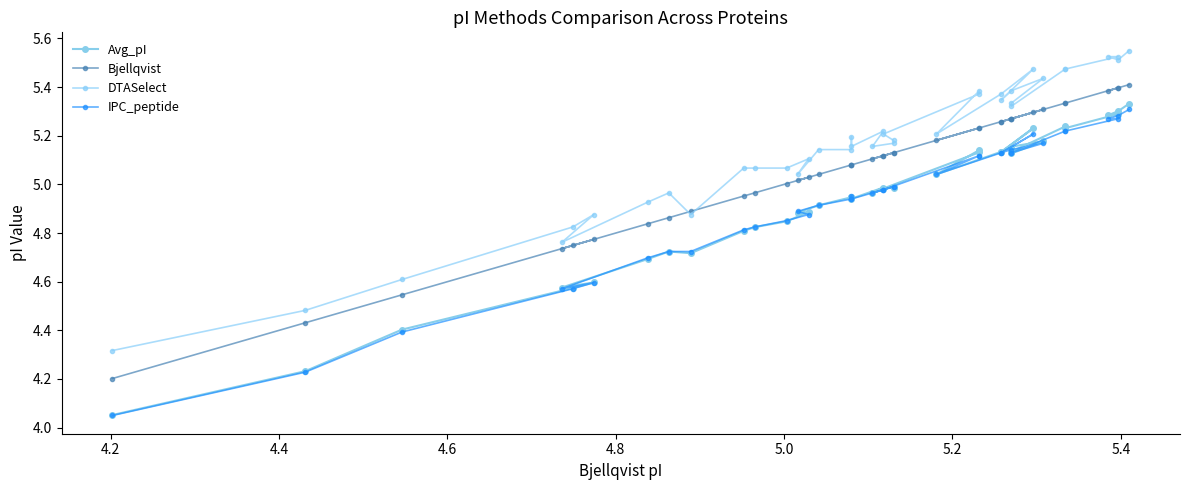

Does the chart have visible grid lines?

No